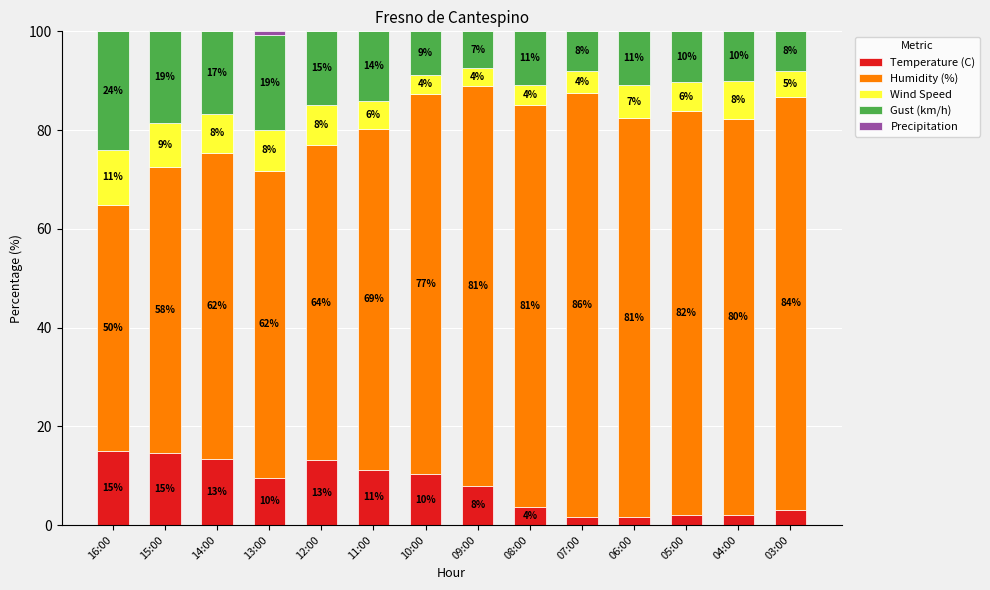

What is the total value across all series at 09:00?

100.0